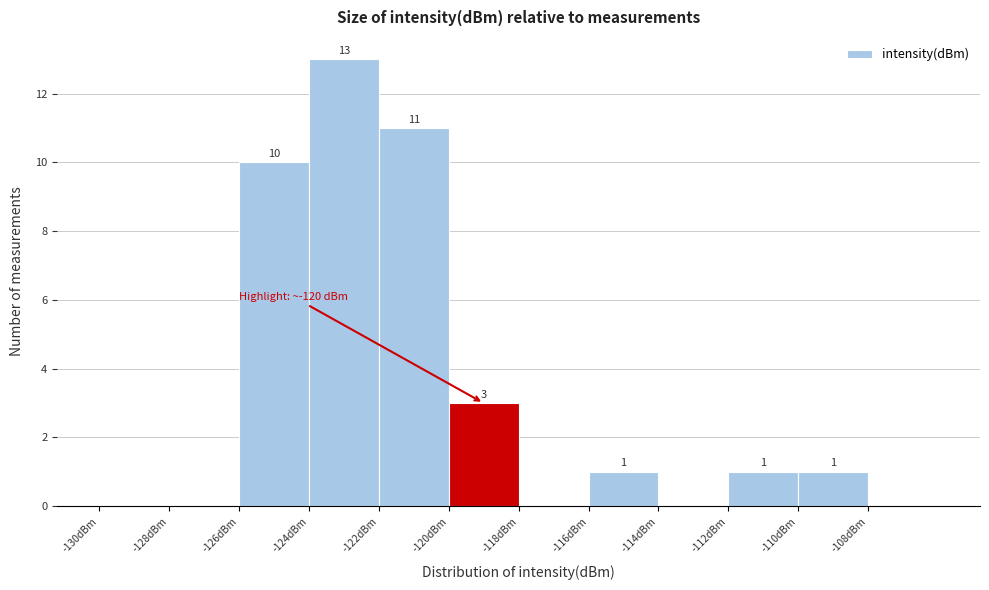

Which range on the x-axis has the tallest bar?

-124 to -122